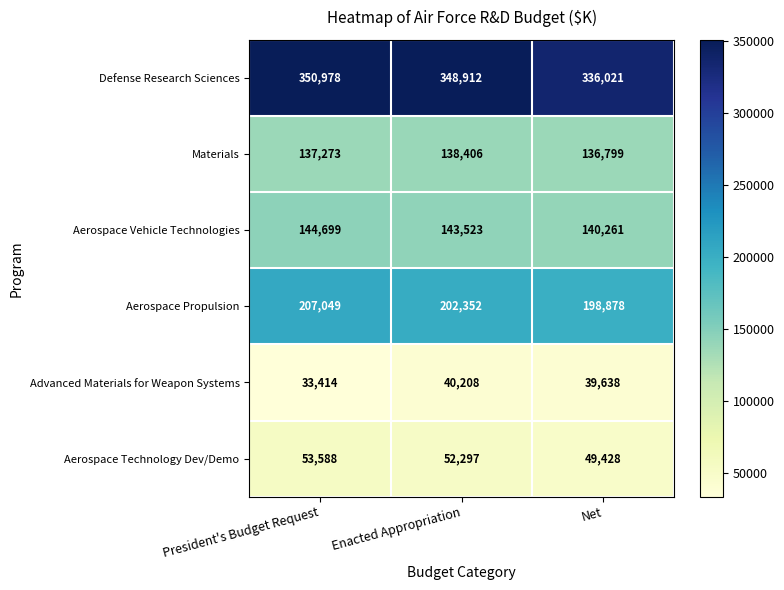

Which series has the largest range (max minus min)?

Defense Research Sciences